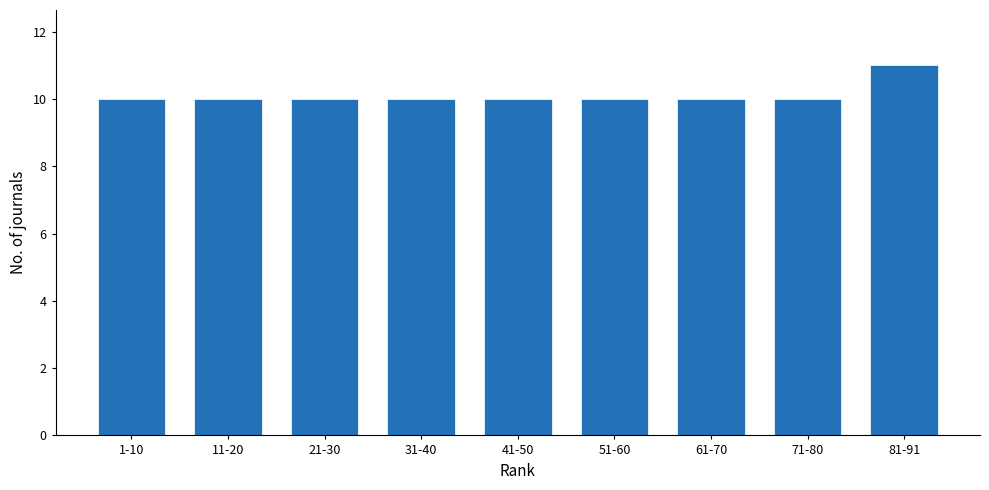

Reading left to right, extract all data points from this chart.

1-10=10	11-20=10	21-30=10	31-40=10	41-50=10	51-60=10	61-70=10	71-80=10	81-91=11